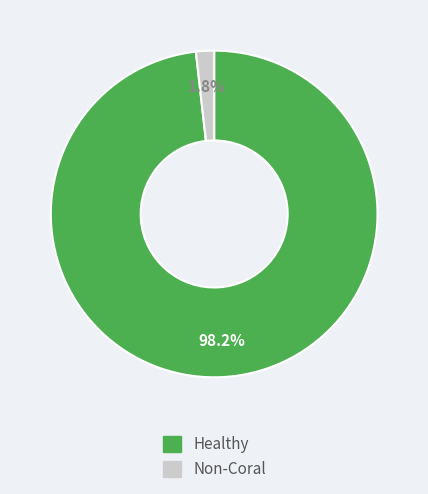

Which has a higher value, Non-Coral or Healthy?

Healthy